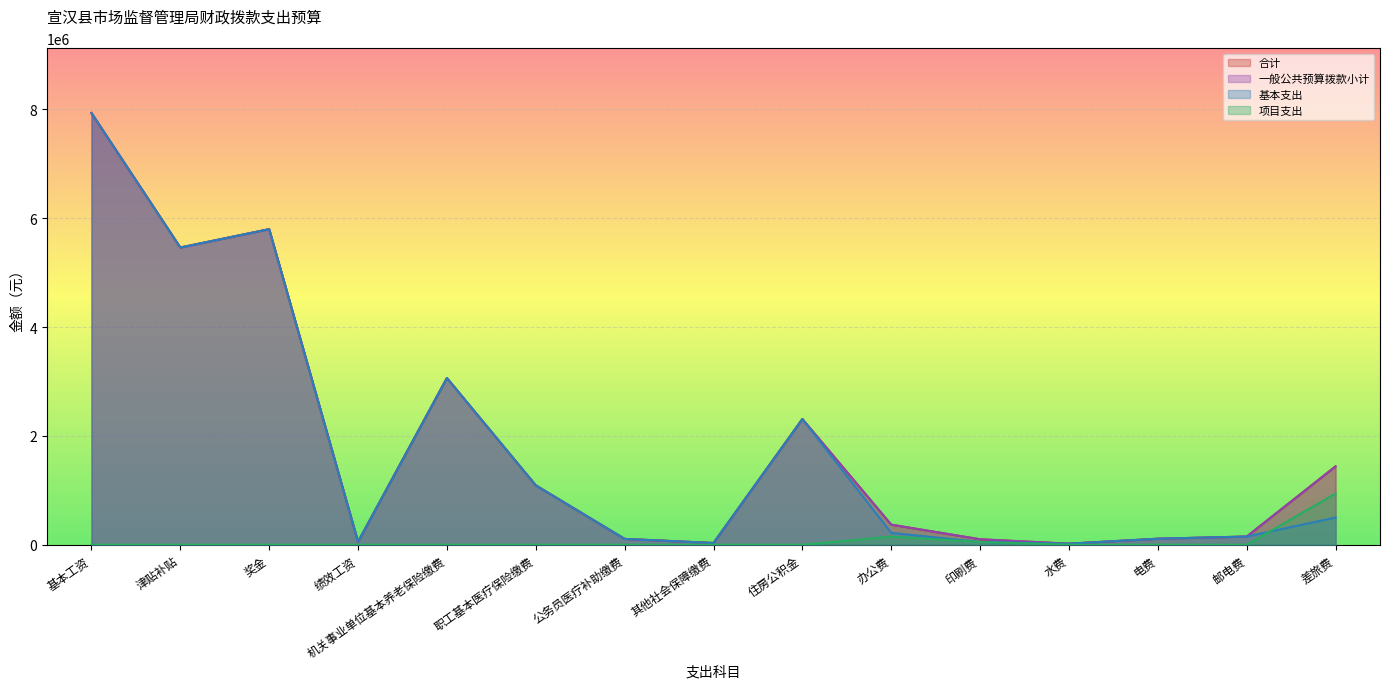

Rank the series by their maximum value, from lowest to highest.

项目支出, 合计, 一般公共预算拨款小计, 基本支出